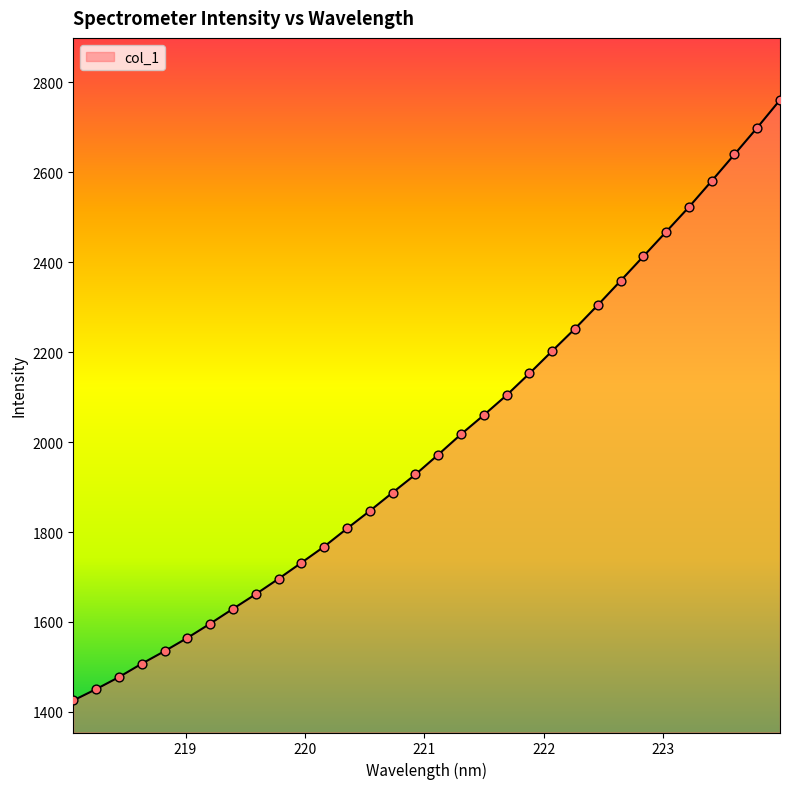

What is the smallest value displayed?

1425.5